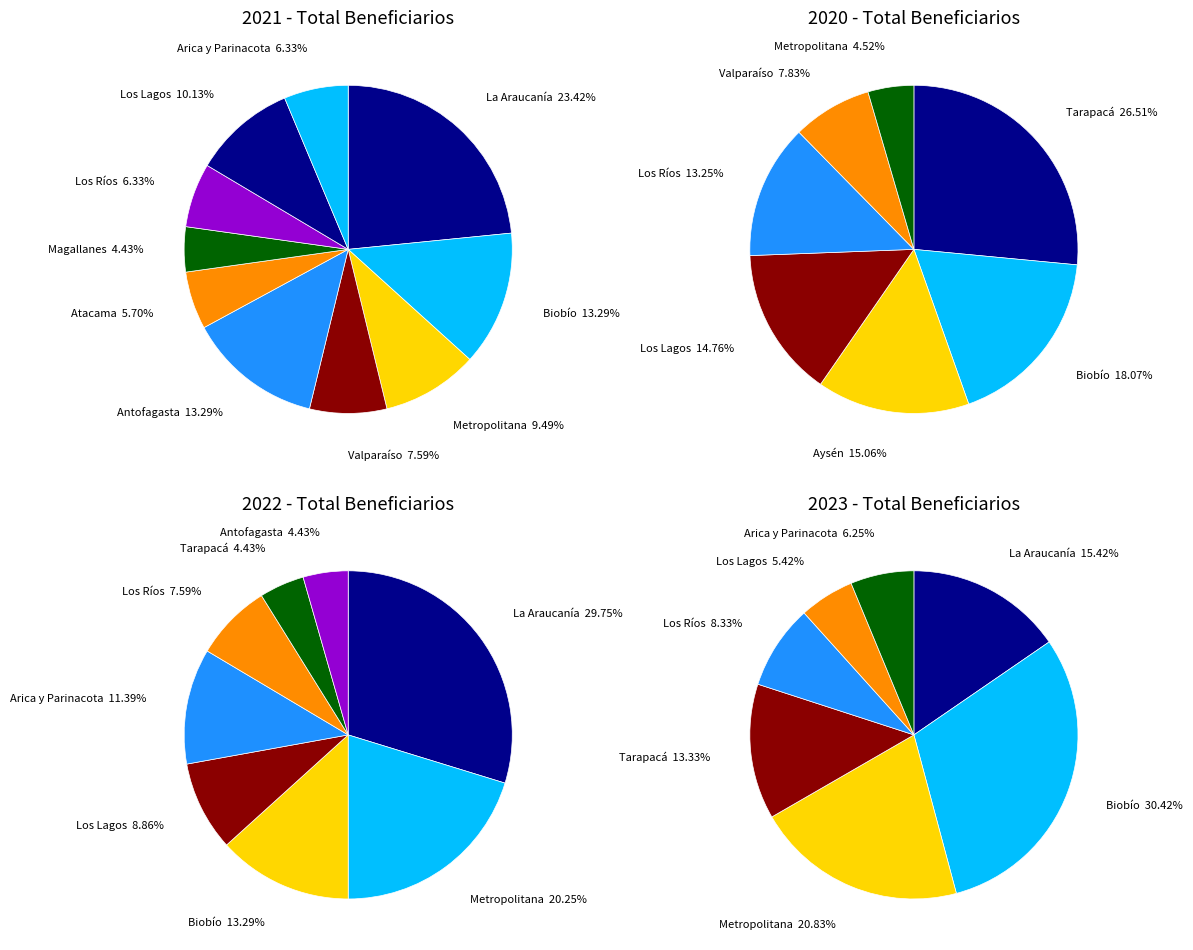

How many segments does this pie chart have?

10